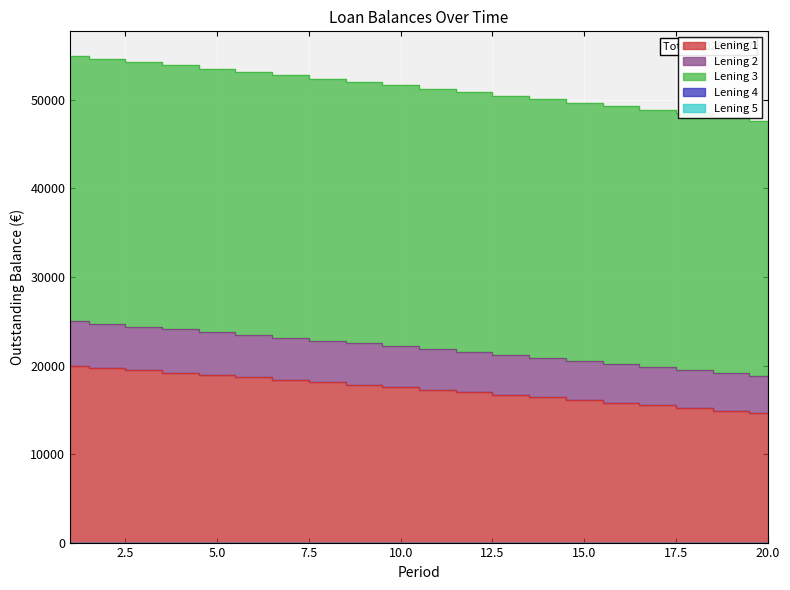

Is it true that Lening 1 equals 19734.8 at 2?

True